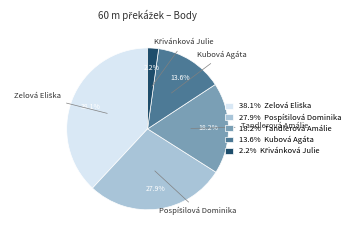

What is the total percentage of Kubová Agáta and Tandlerová Amálie?

31.8%